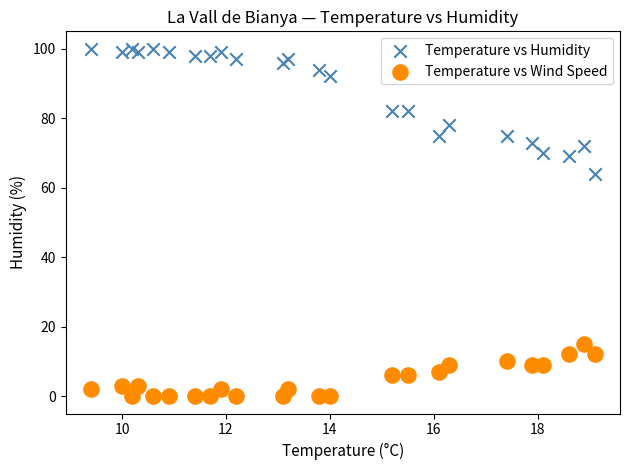

Which series has the largest Y range (max minus min)?

Temperature vs Humidity